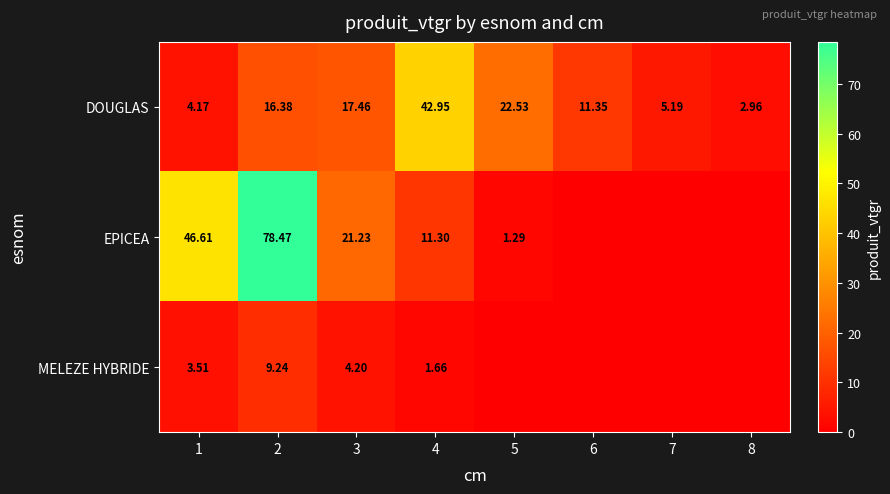

What is the total value across all series at 7?

5.2